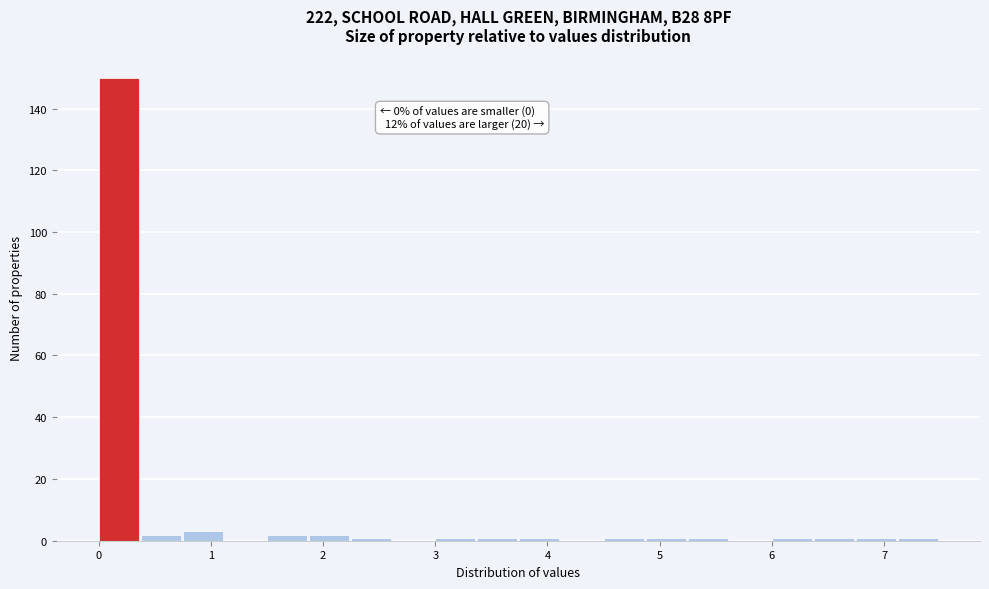

Read against the x-axis, roughly where is the centre of the tallest bar?

0.2